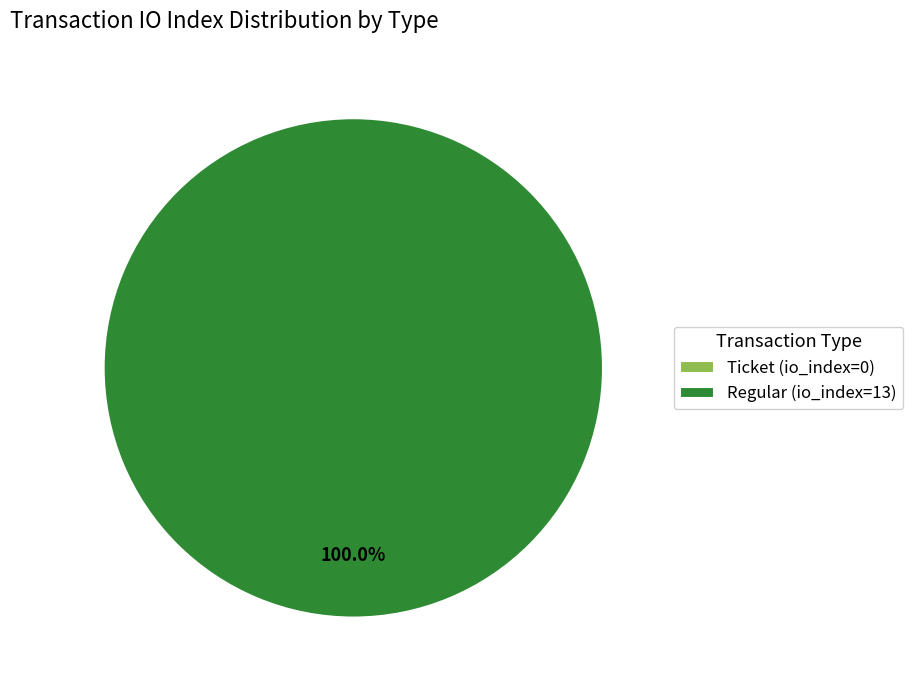

Which slice is the smallest?

Ticket (io_index=0)